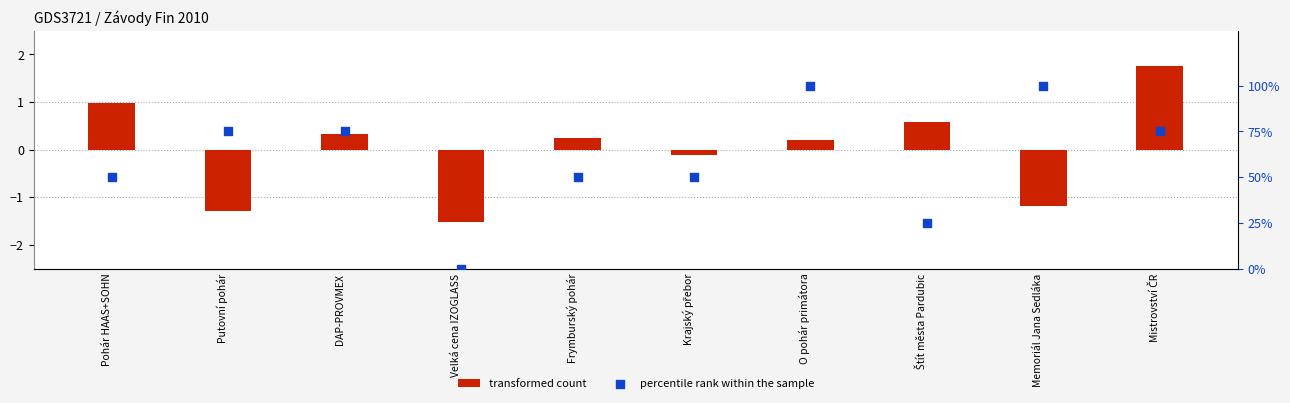

Which series has the largest total across all categories?

percentile rank within the sample